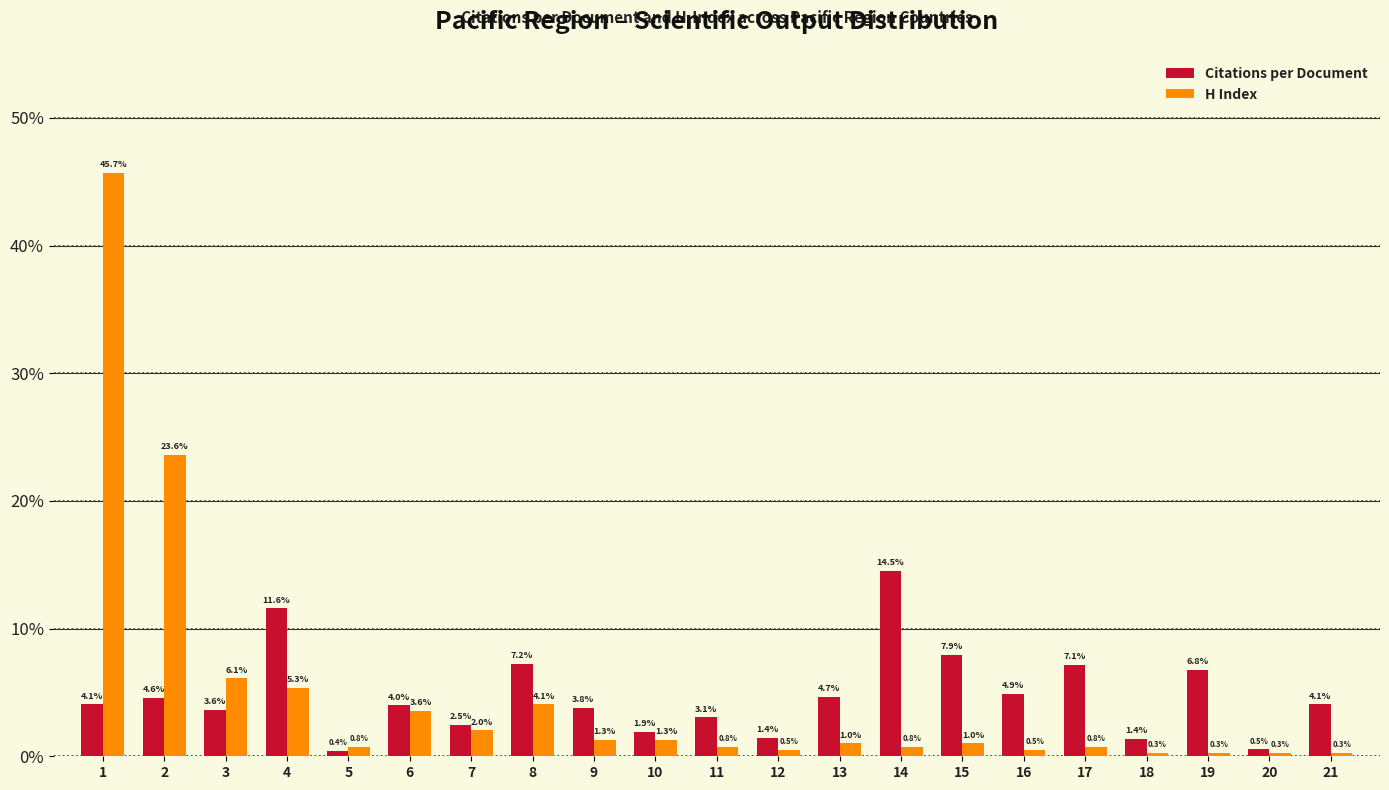

Reading left to right, list all the values displayed in this chart.

Citations per Document: 1=4.1	2=4.6	3=3.6	4=11.6	5=0.4	6=4.0	7=2.5	8=7.2	9=3.8	10=1.9	11=3.1	12=1.4	13=4.7	14=14.5	15=7.9	16=4.9	17=7.1	18=1.4	19=6.8	20=0.5	21=4.1
H Index: 1=45.7	2=23.6	3=6.1	4=5.3	5=0.8	6=3.6	7=2.0	8=4.1	9=1.3	10=1.3	11=0.8	12=0.5	13=1.0	14=0.8	15=1.0	16=0.5	17=0.8	18=0.3	19=0.3	20=0.3	21=0.3